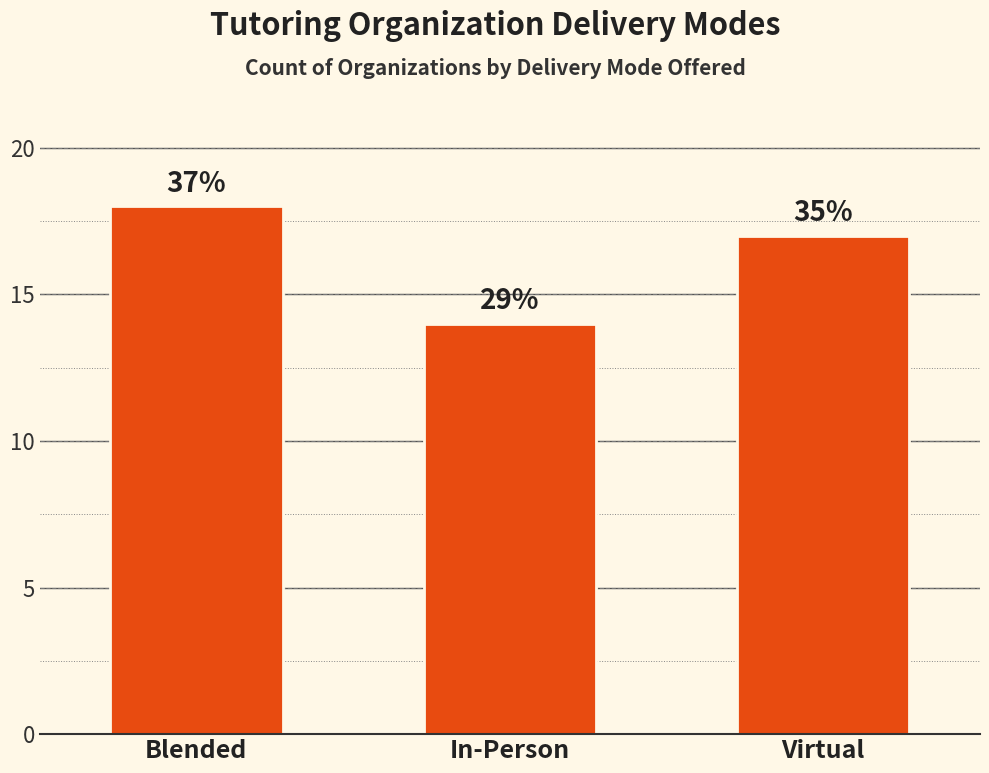

How many bars are there in total?

3